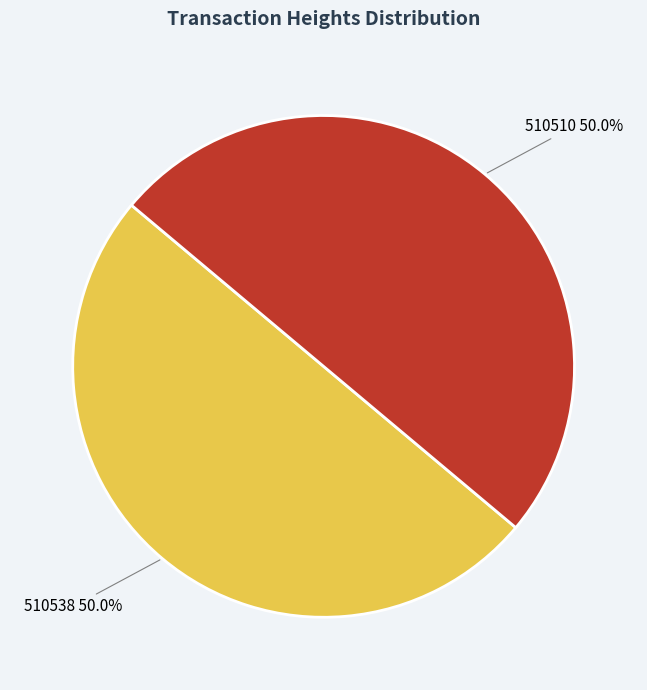

Combined, do 510510 and 510538 account for over 50%?

Yes